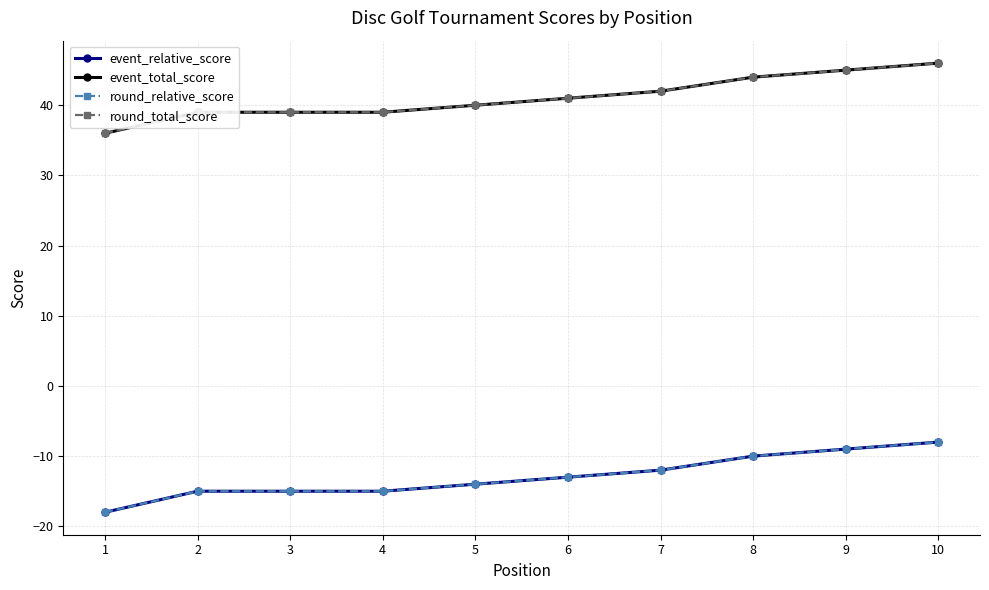

Is this an area chart (filled region under the line)?

No